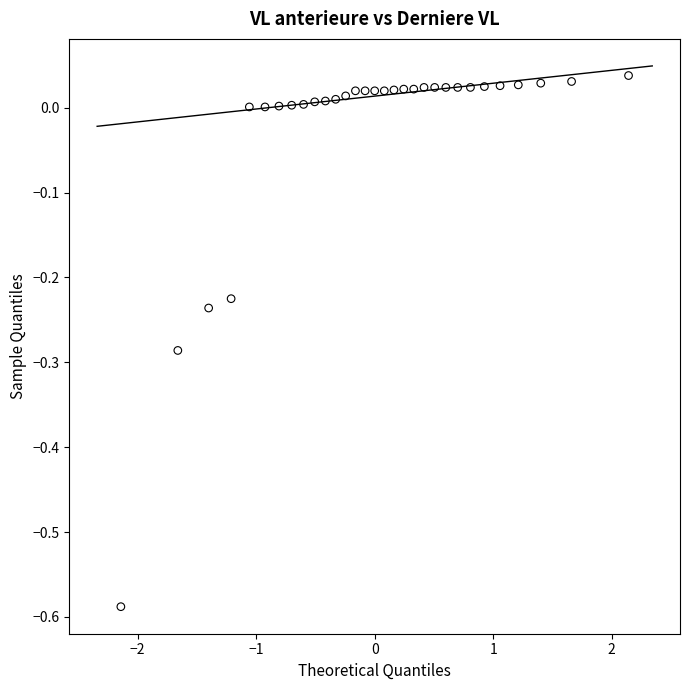

What is the range of X values (max minus min)?

4.3